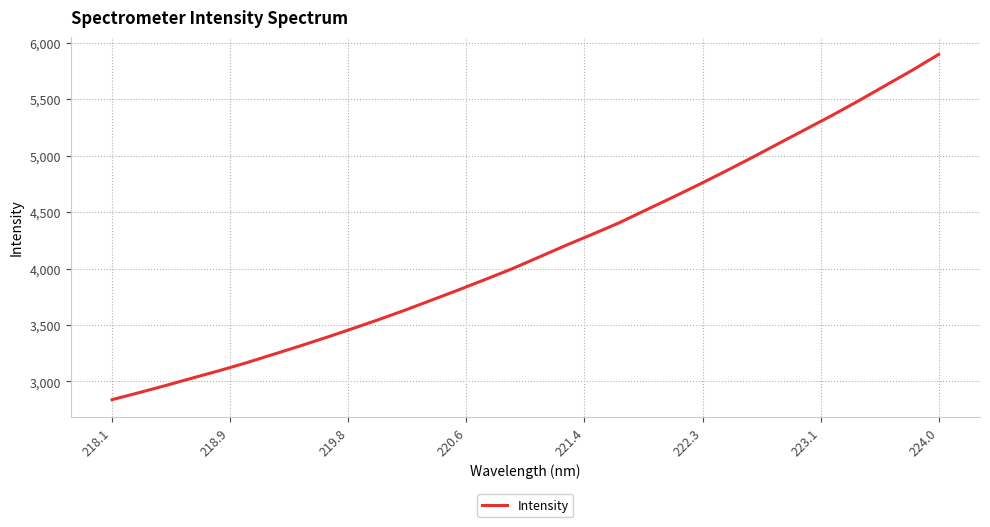

Reading right to left, transcribe all the data shown in this chart.

5895.4	5754.1	5620.0	5485.3	5355.6	5231.6	5107.7	4982.8	4861.5	4743.0	4628.5	4516.7	4403.9	4303.0	4204.1	4100.8	3998.6	3904.3	3812.3	3722.6	3633.7	3548.8	3467.4	3388.0	3311.3	3237.2	3163.6	3094.8	3030.0	2963.8	2900.6	2839.3